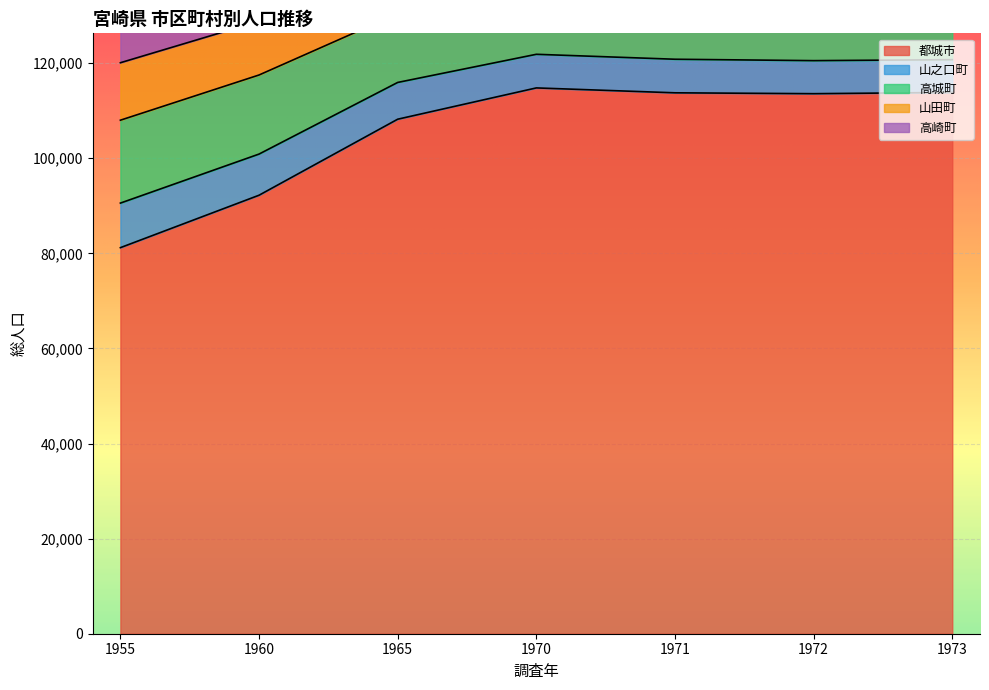

True or false: 山田町 and 高城町 intersect in this chart.

False